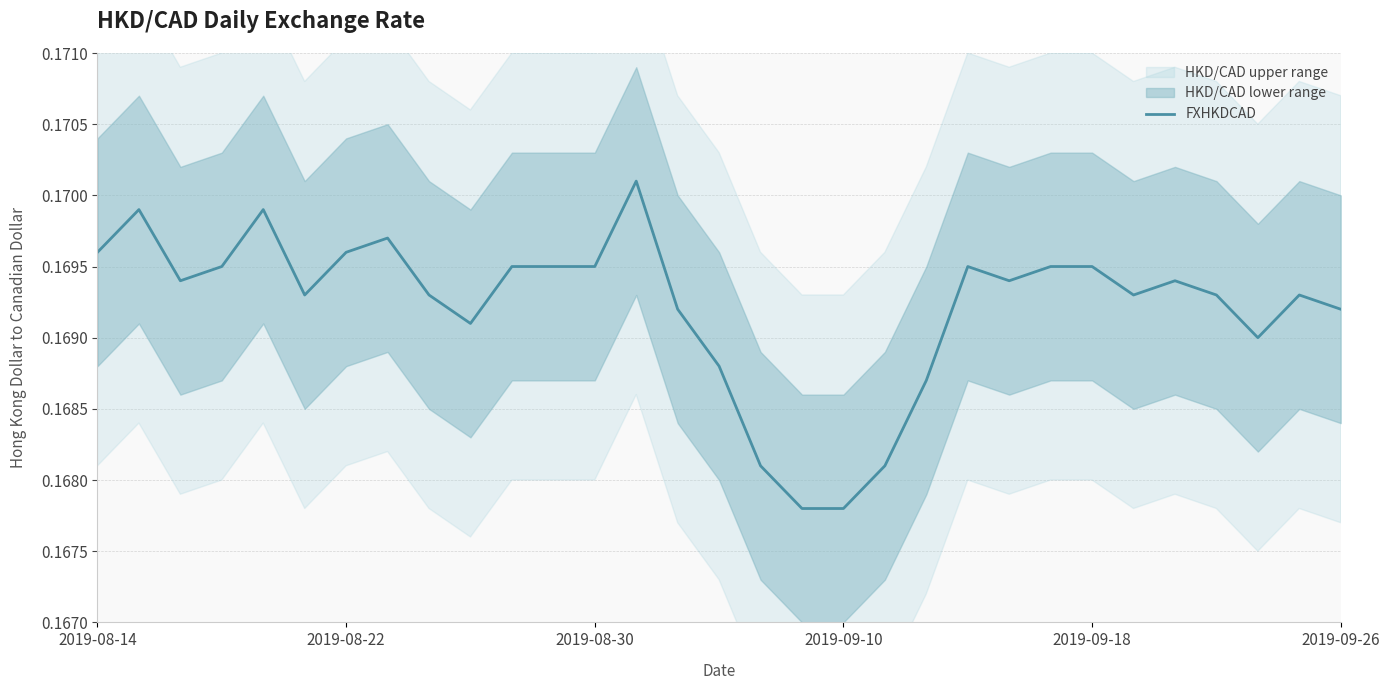

How many interior local peaks (higher than both neighbors) does the data have?

7